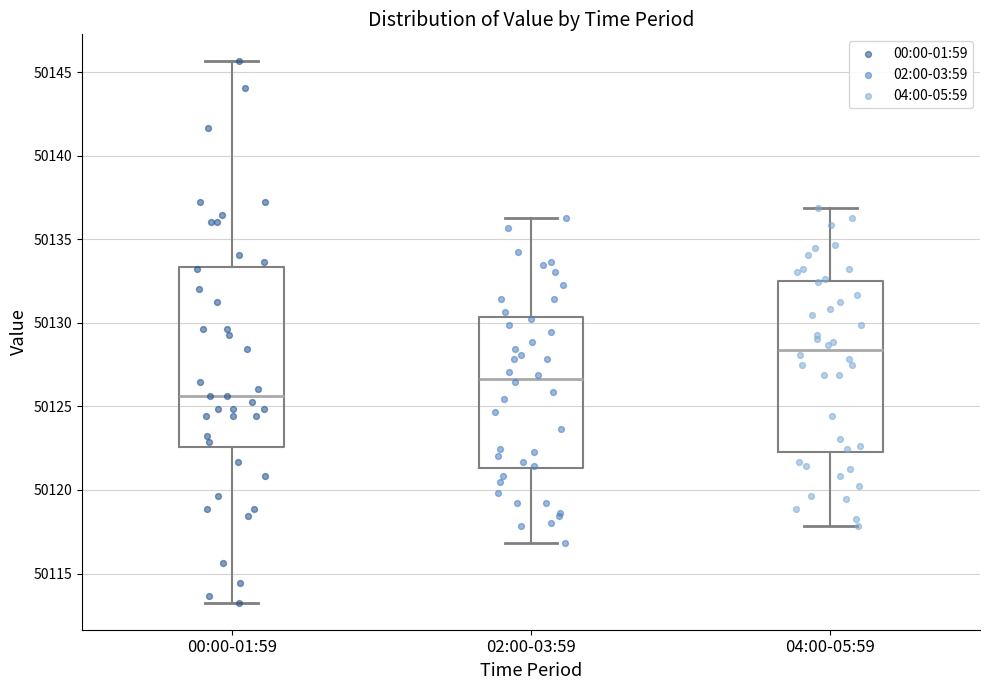

Reading left to right, transcribe this box plot: for each box, give where its median line is, the range the box spans, and where its two whiskers end, as read against the y-axis. The values are not printed on the chart, so give them approximately, as read against the axis.

00:00-01:59: median 50125.5, box 50122.5 to 50133.5, whiskers 50113.5 to 50145.5
02:00-03:59: median 50126.5, box 50121.5 to 50130.5, whiskers 50117.0 to 50136.5
04:00-05:59: median 50128.5, box 50122.5 to 50132.5, whiskers 50118.0 to 50137.0